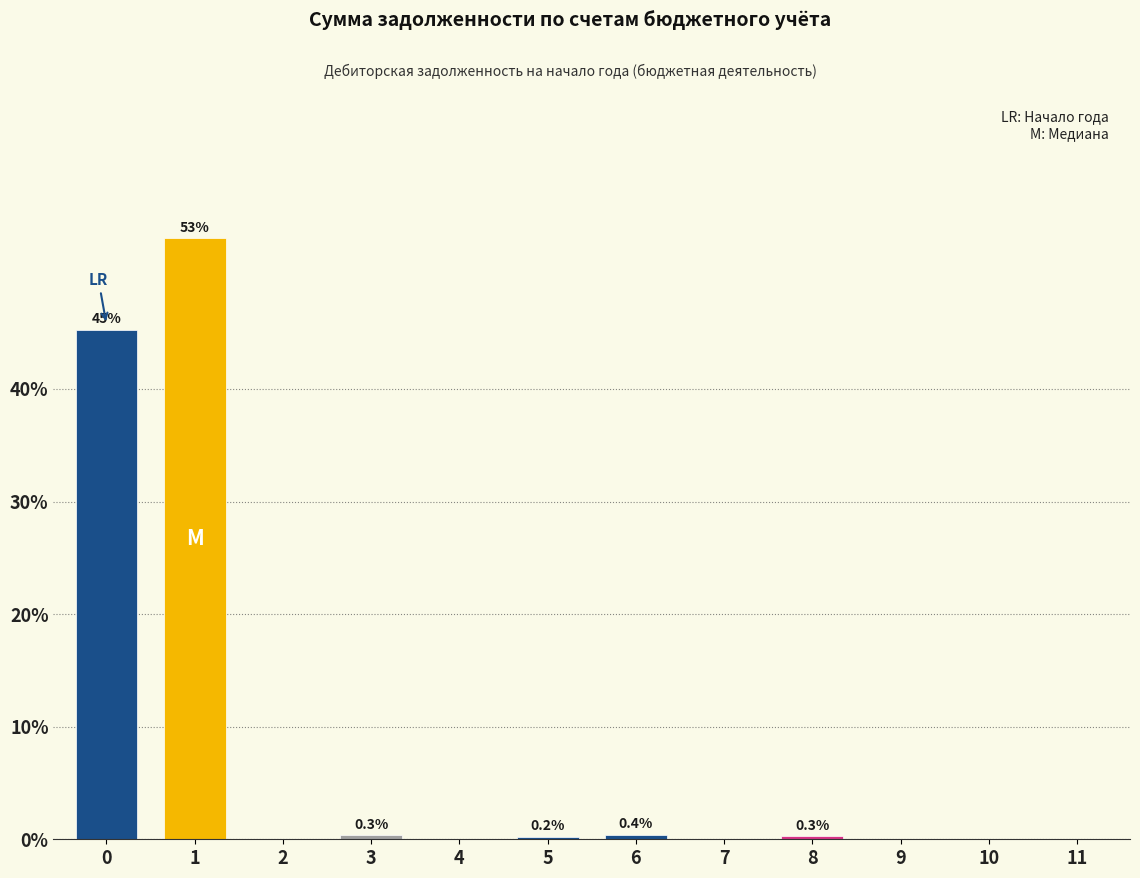

What is the maximum value shown in the chart?

53.4